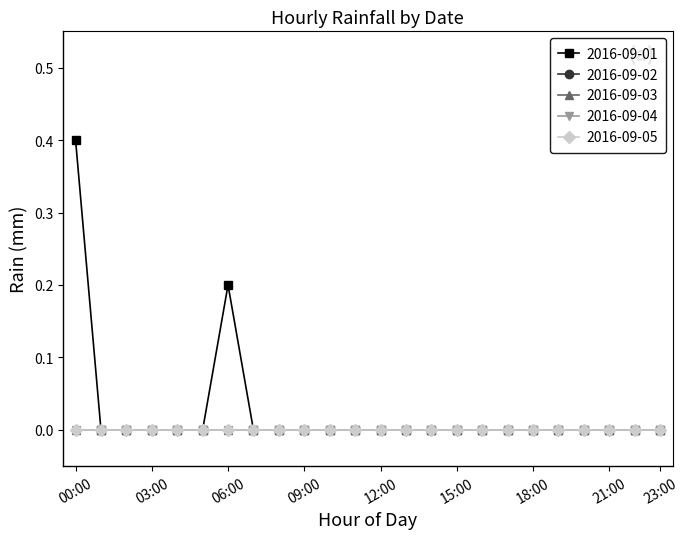

Which category has the highest value in the 2016-09-04 series?

00:00